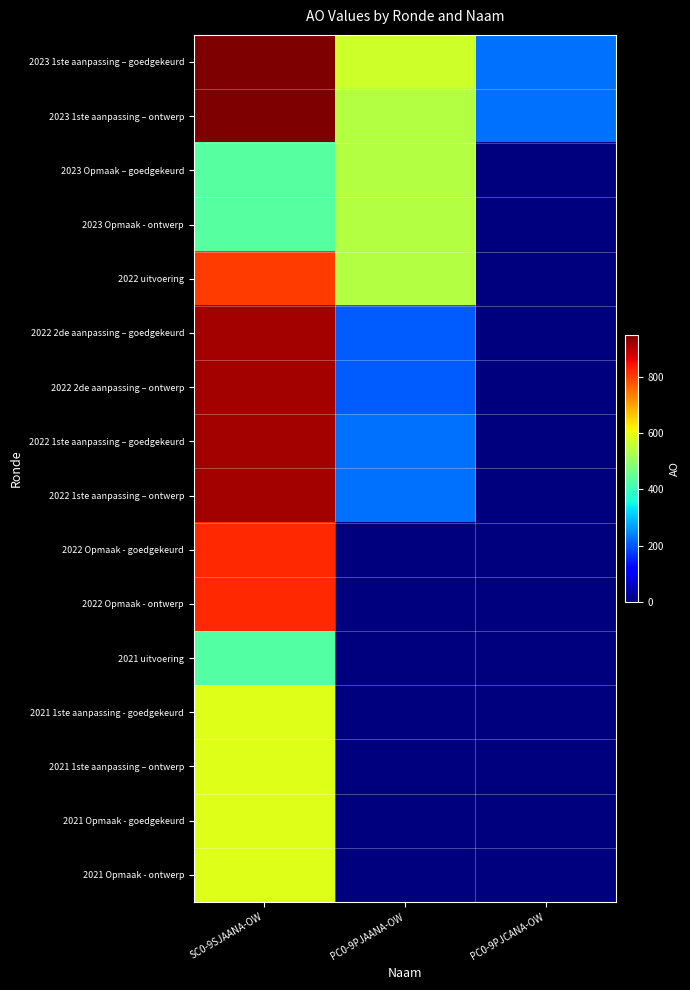

What is the difference between the highest and lowest values at SC0-9SJAANA-OW?

519